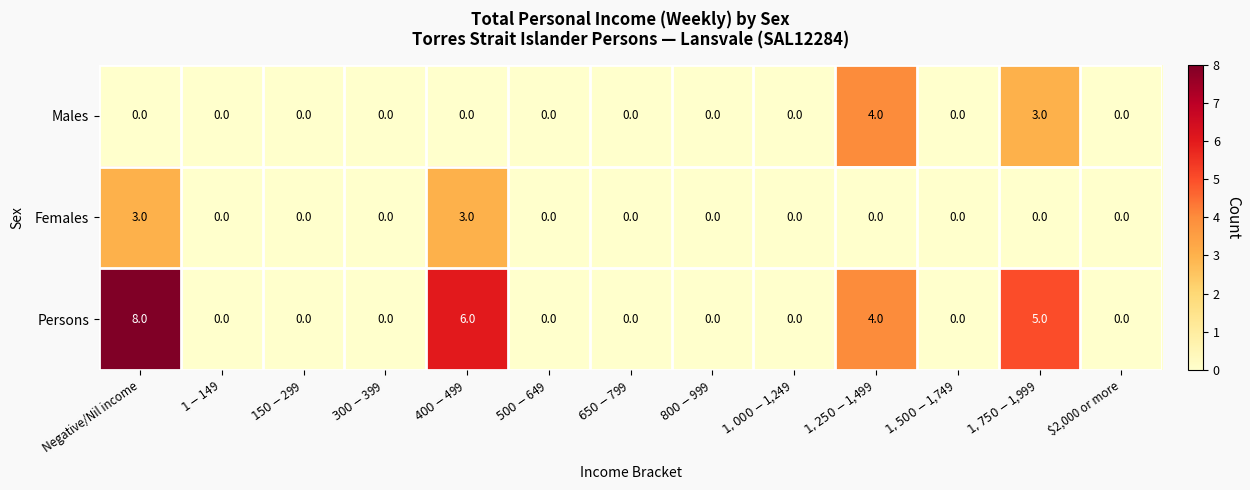

Which series has the largest total across all categories?

Persons